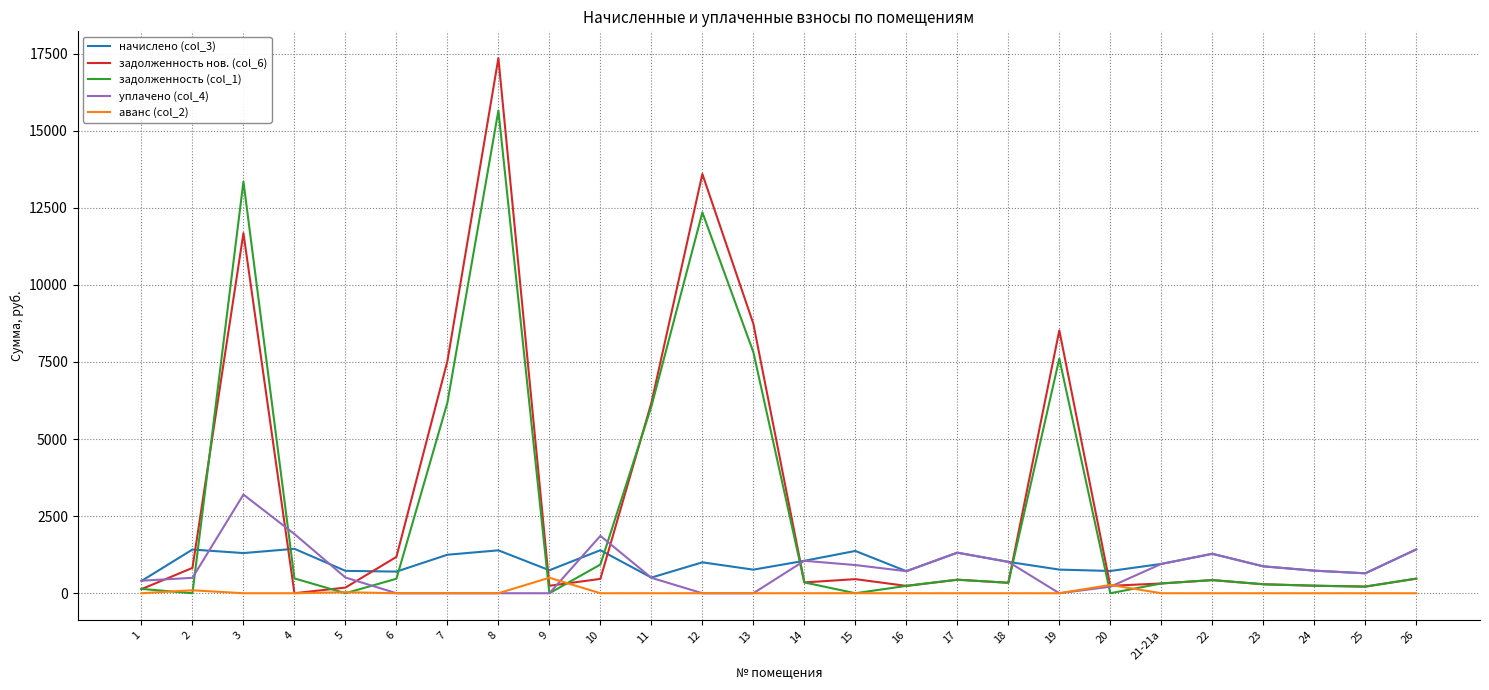

Rank the series by their maximum value, from lowest to highest.

аванс (col_2), начислено (col_3), уплачено (col_4), задолженность (col_1), задолженность нов. (col_6)